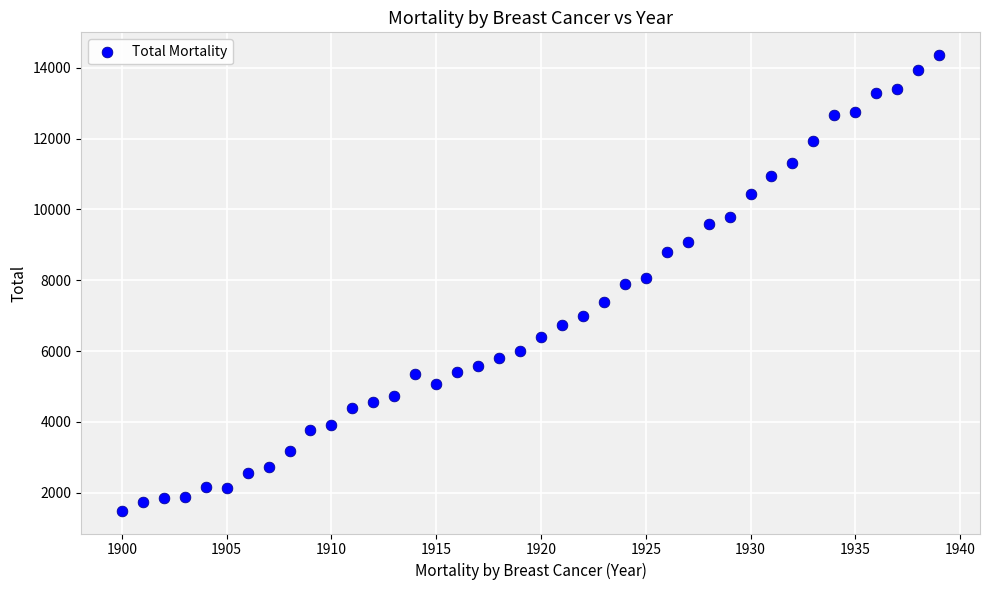

What is the range of X values (max minus min)?

39.0